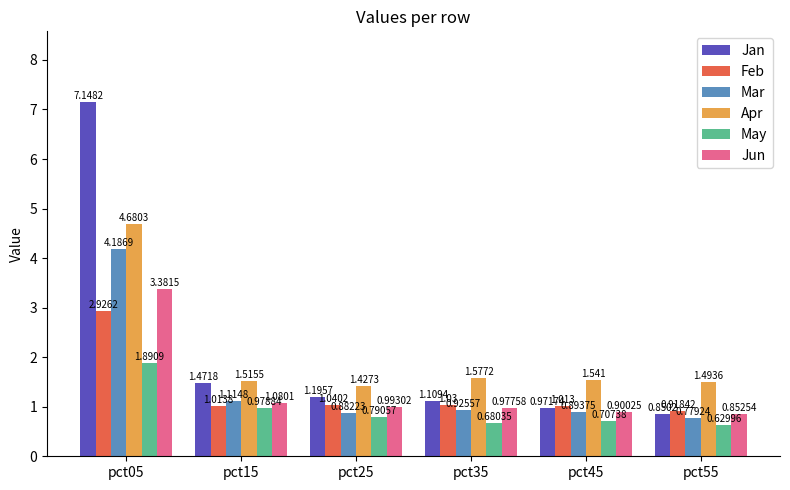

At which category does the chart reach its peak across all series?

pct05